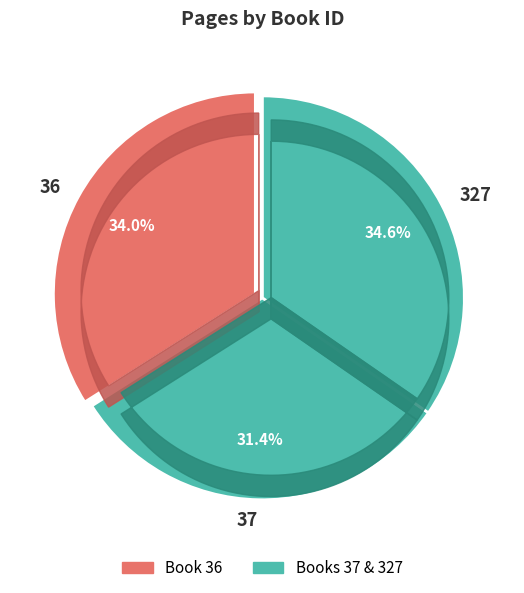

To the nearest percent, what is the average slice percentage?

33%